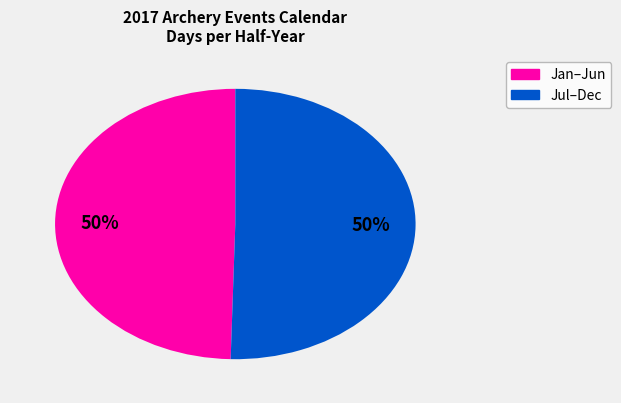

Do Jul–Dec and Jan–Jun together represent more than half of the pie?

Yes